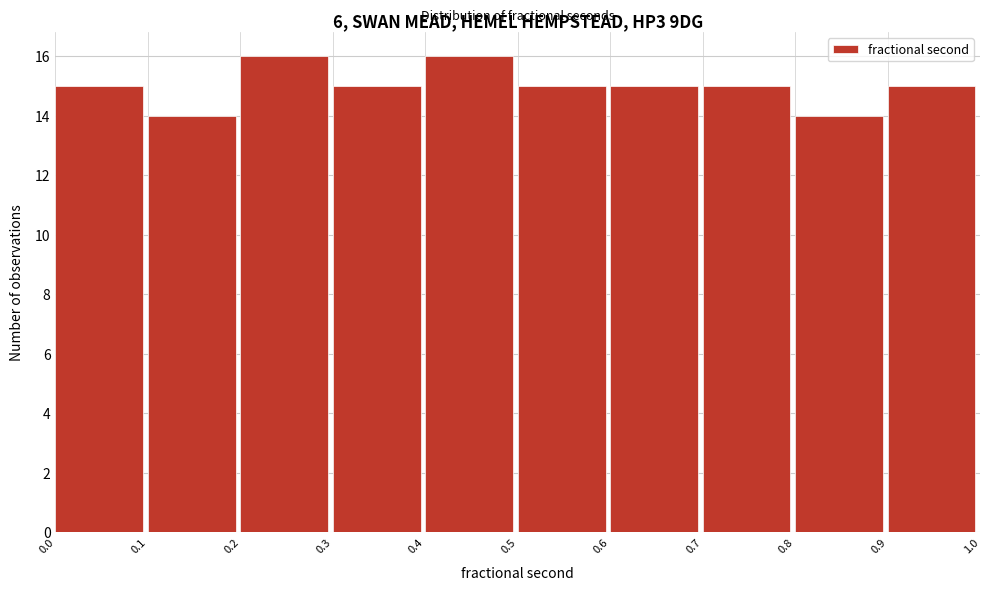

Reading left to right, transcribe this chart: for each bar, give the range it covers on the x-axis and its height. The values are not printed on the chart, so give them approximately, as read against the axis.

0.0 to 0.1: 15
0.1 to 0.2: 14
0.2 to 0.3: 16
0.3 to 0.4: 15
0.4 to 0.5: 16
0.5 to 0.6: 15
0.6 to 0.7: 15
0.7 to 0.8: 15
0.8 to 0.9: 14
0.9 to 1.0: 15